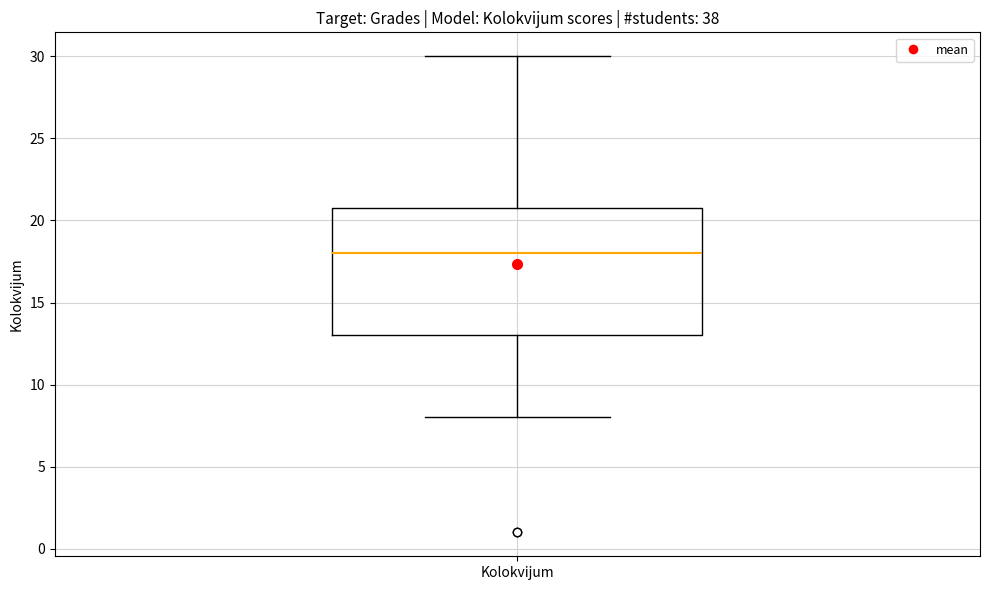

Read this box plot against the y-axis: the position of the median line, the range covered by the box, and the ends of both whiskers. The values are not printed on the chart, so give them approximately, as read against the axis.

median 18, box 13 to 21, whiskers 8 to 30